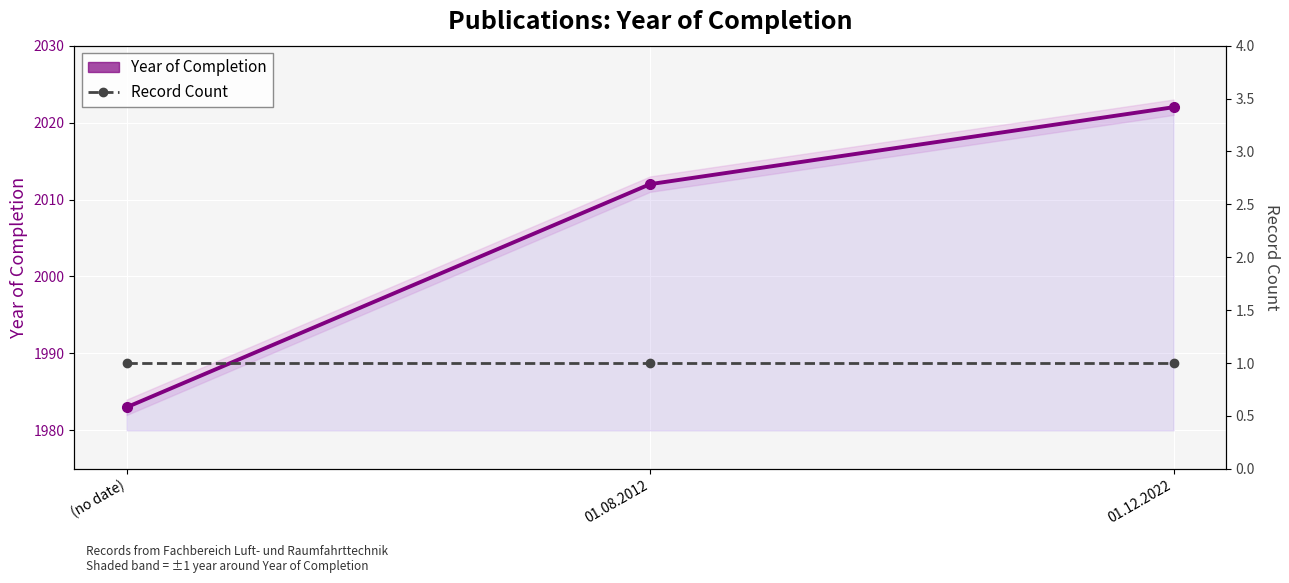

What is the total value across all series at 01.08.2012?

2013